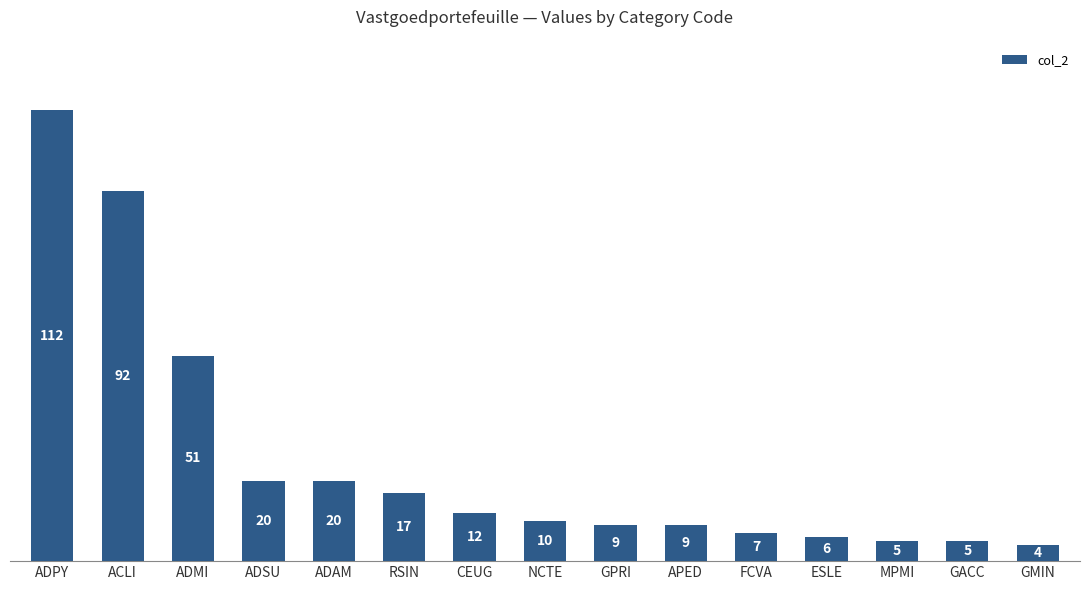

What is the ratio of the value at ADMI to the value at MPMI?

10.2